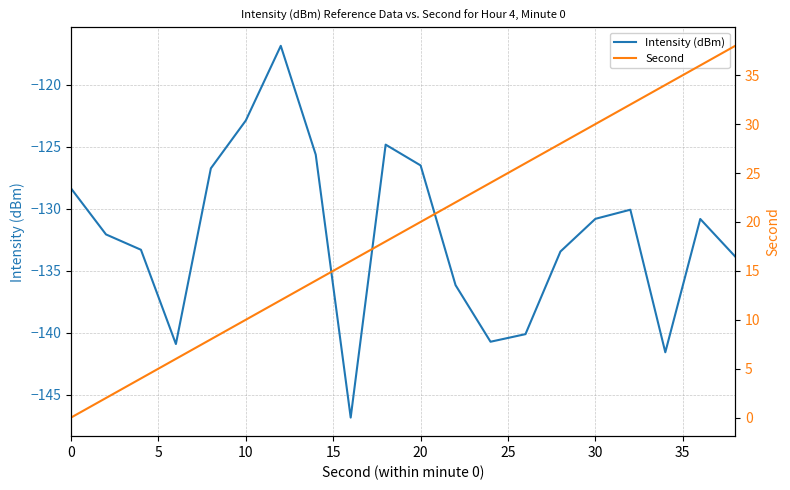

At how many categories does at least one series exceed -57?

20